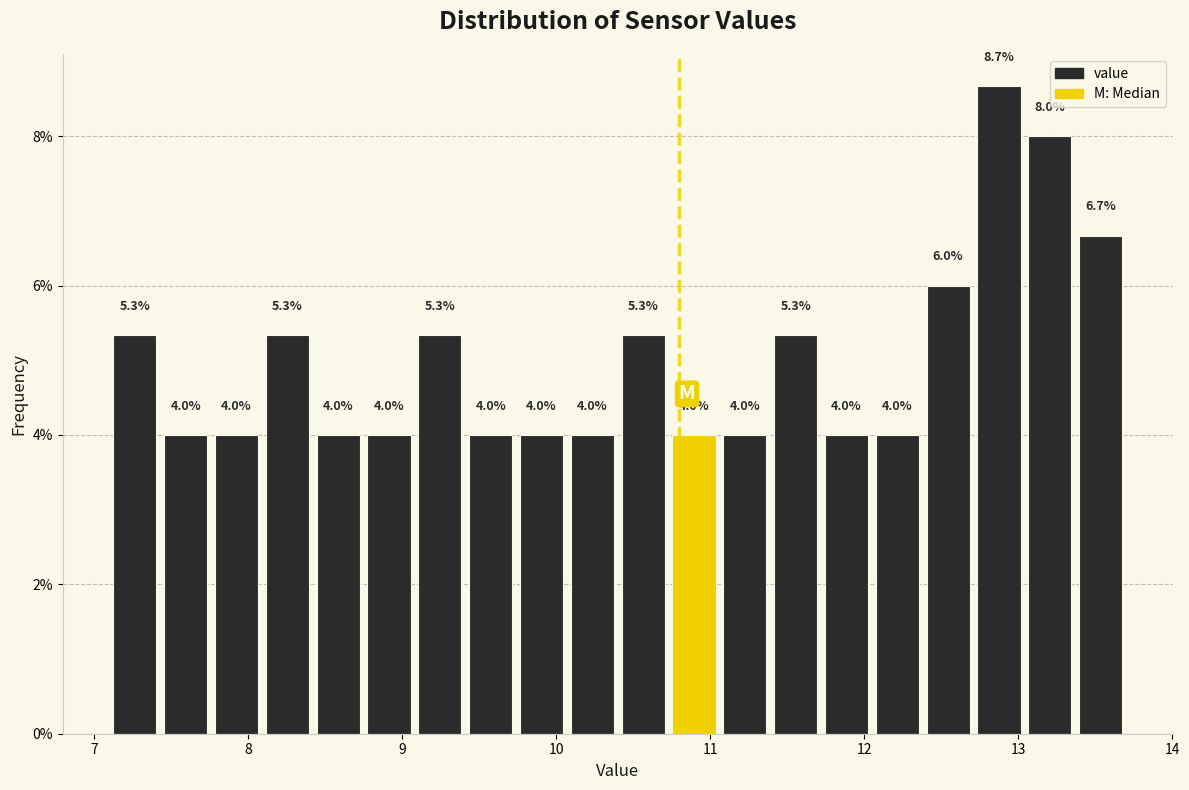

Read against the x-axis, roughly where is the centre of the tallest bar?

12.9